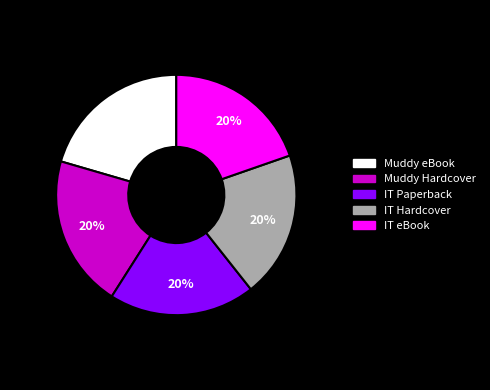

How many segments does this pie chart have?

5